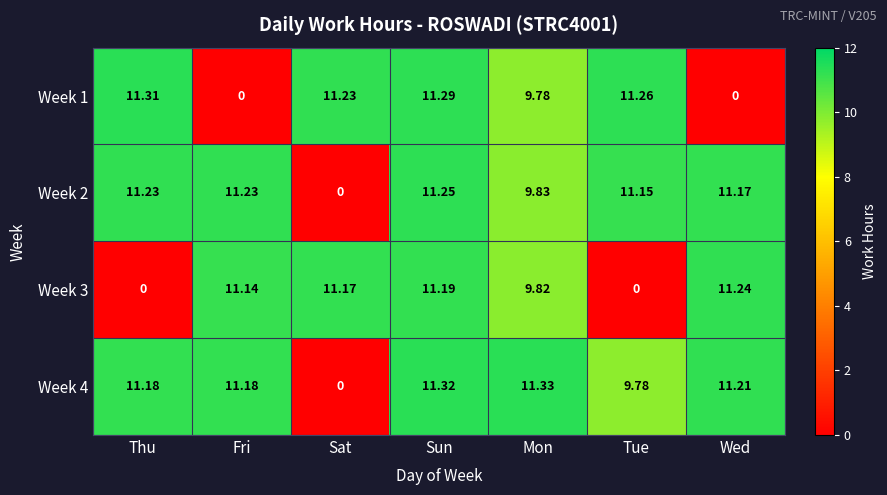

Is the value of Week 4 at Wed greater than the value of Week 3 at Wed?

No